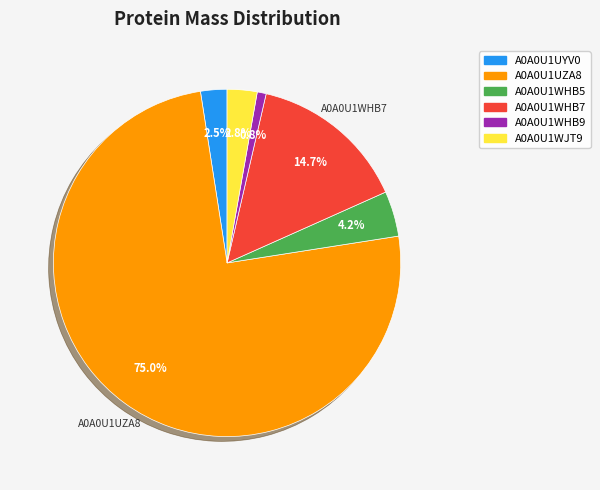

Is the sum of A0A0U1WHB9 and A0A0U1WHB5 greater than half?

No